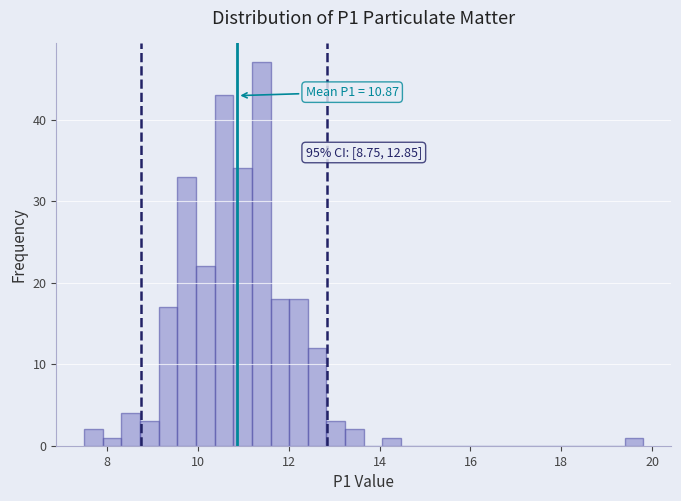

Read against the x-axis, roughly where is the centre of the tallest bar?

11.4